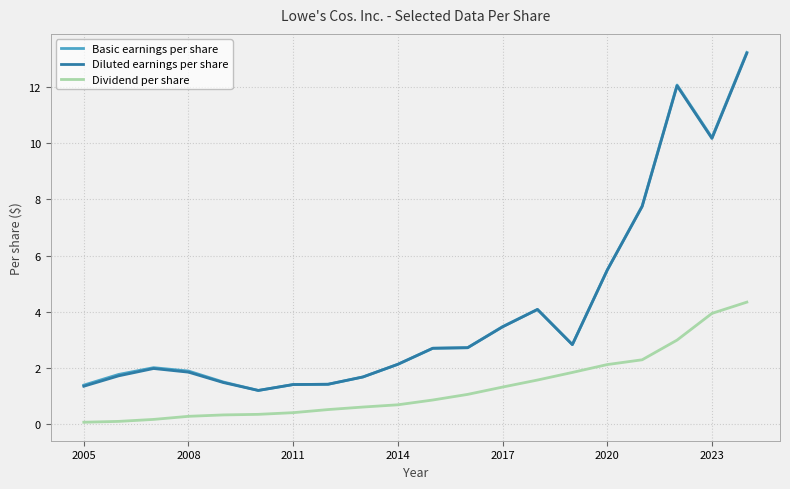

True or false: Diluted earnings per share and Dividend per share cross at least once.

False